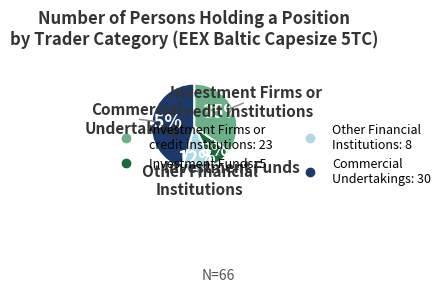

How many segments does this pie chart have?

4